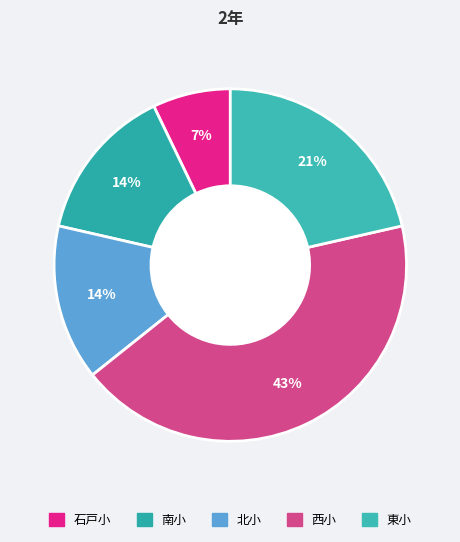

To the nearest percent, what is the difference between the largest and smallest slice percentages?

36%